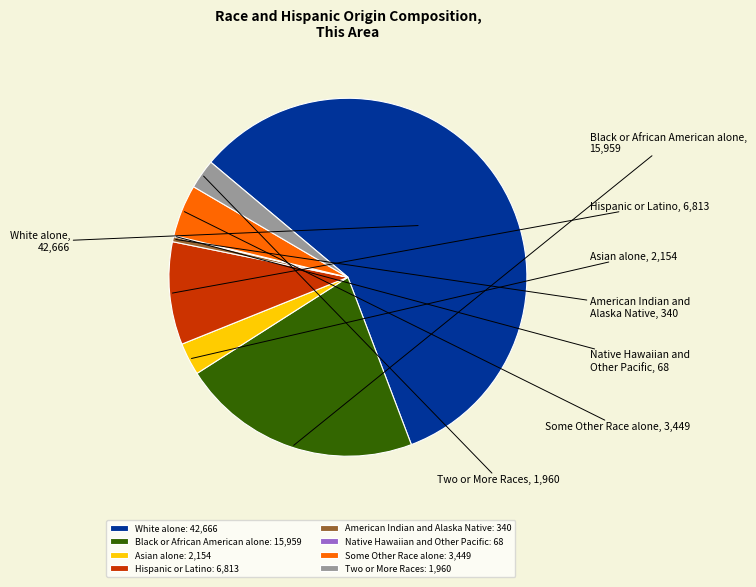

Is it true that American Indian and Alaska Native is 0% of the pie?

True